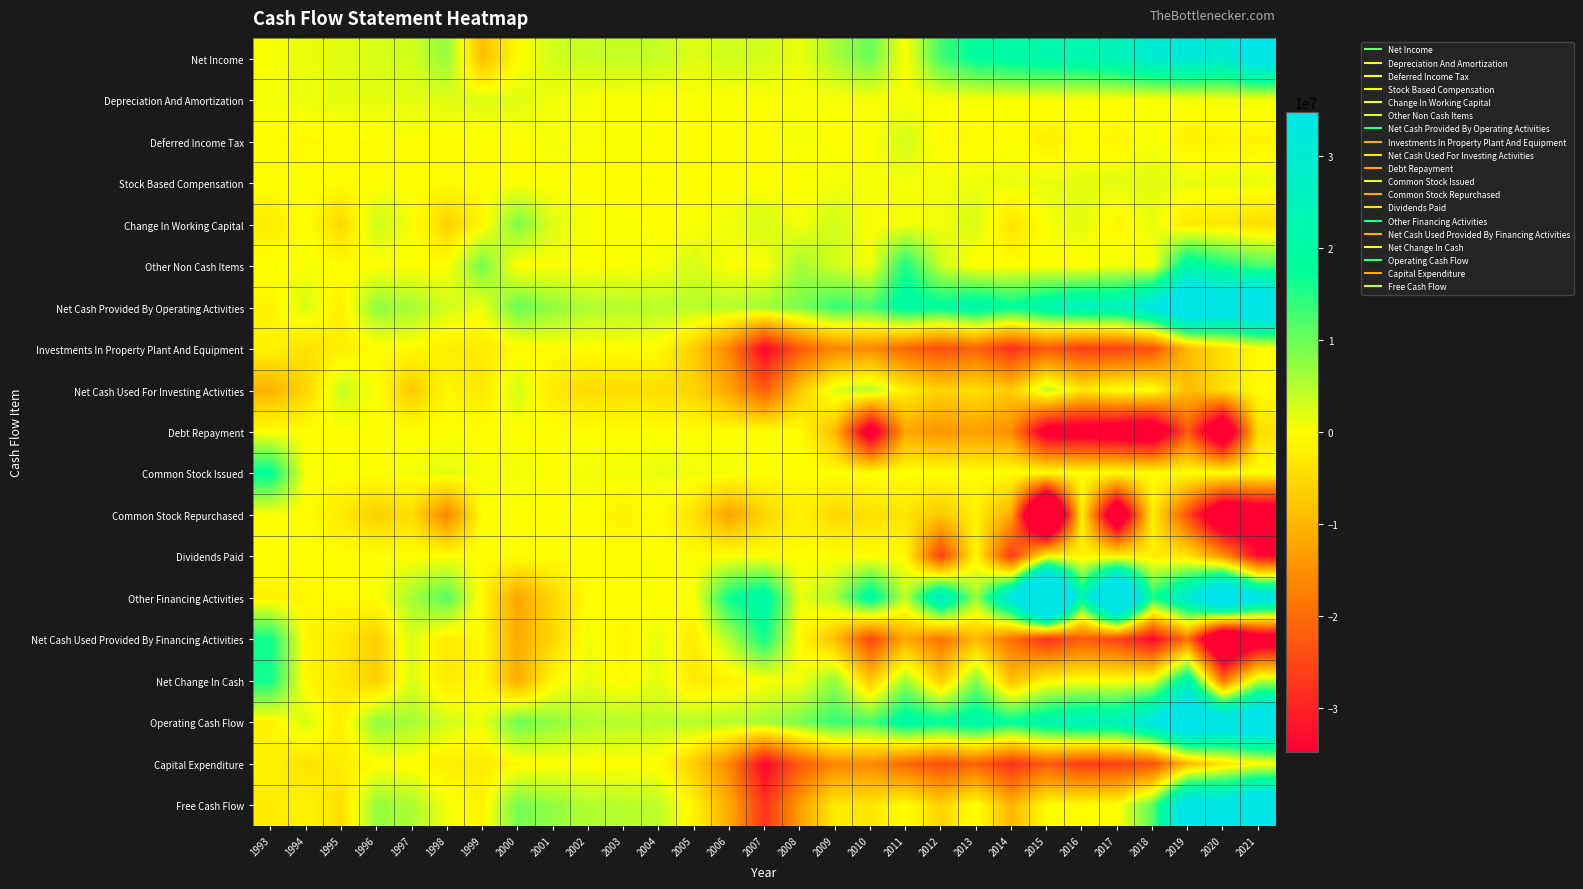

How many data points does each series have?

29